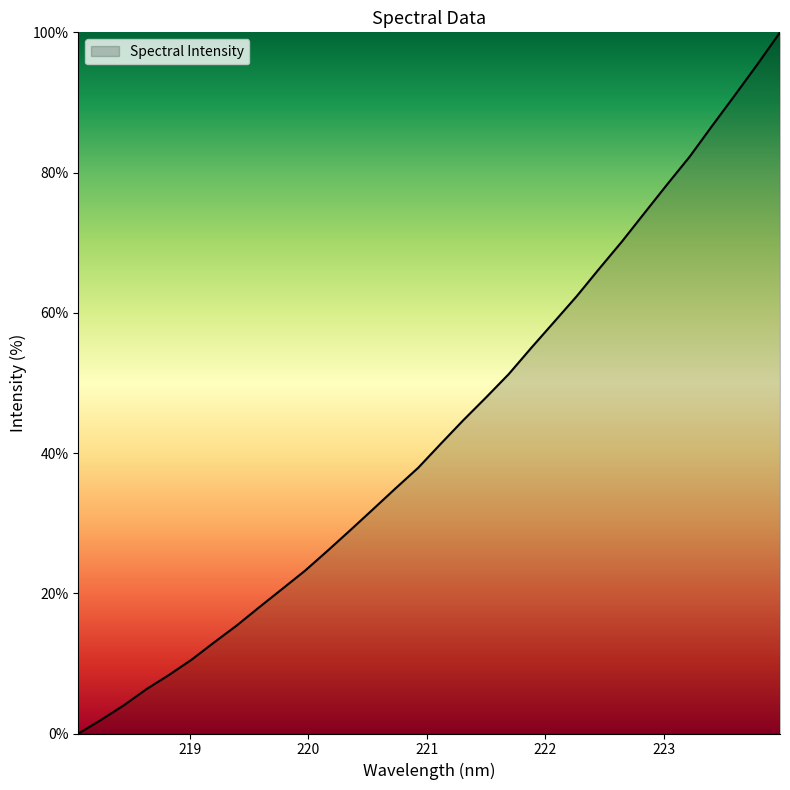

How many values are above zero?

31